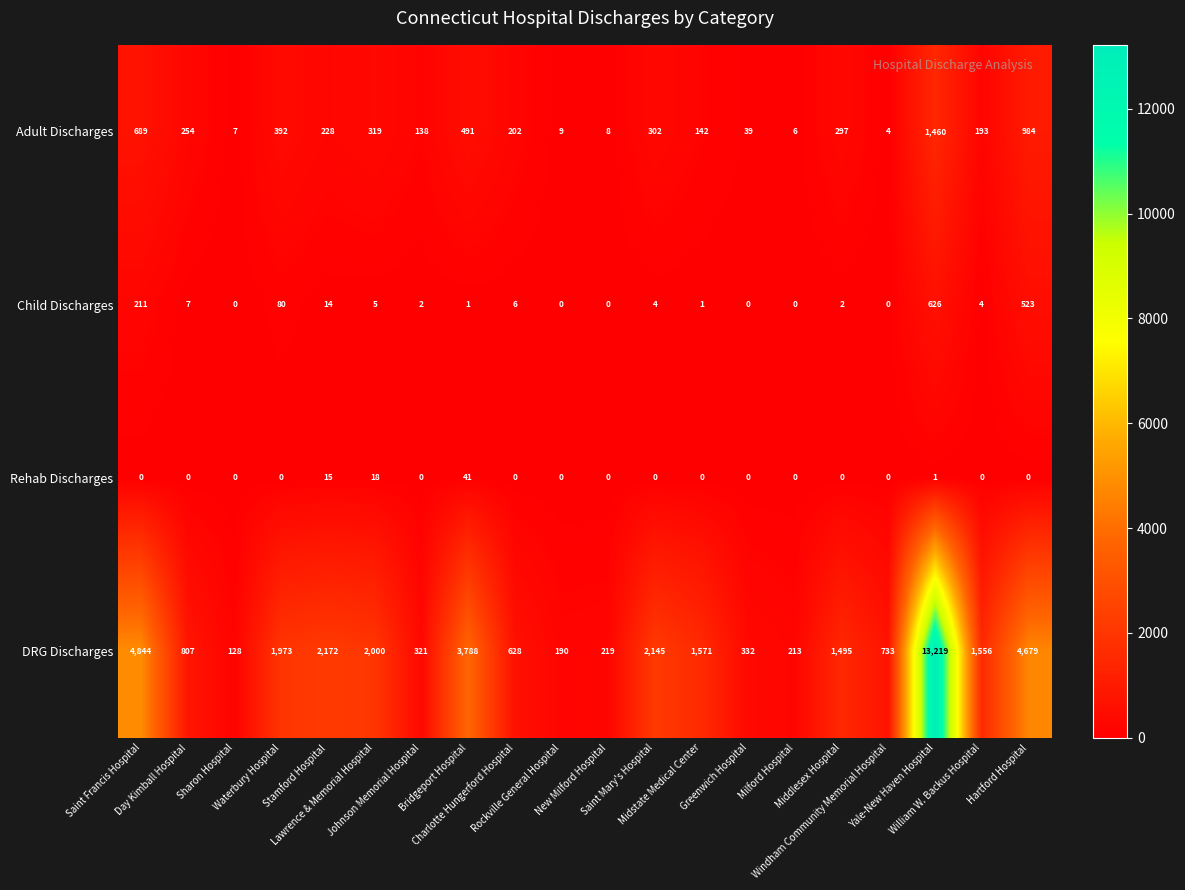

What is the average value of the Adult Discharges series?

308